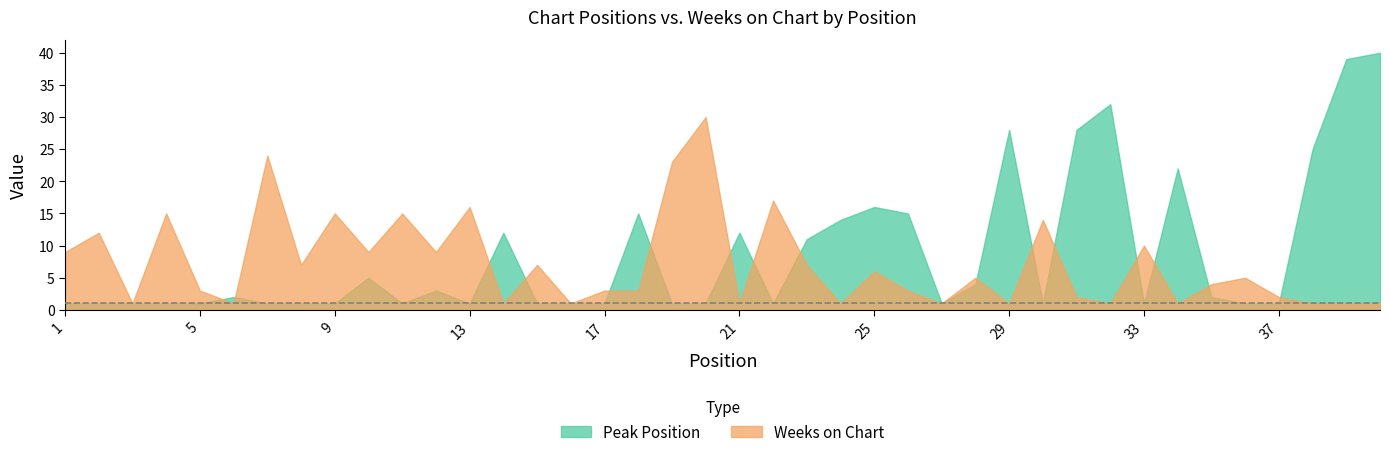

What is the sum of all Weeks on Chart values?

288